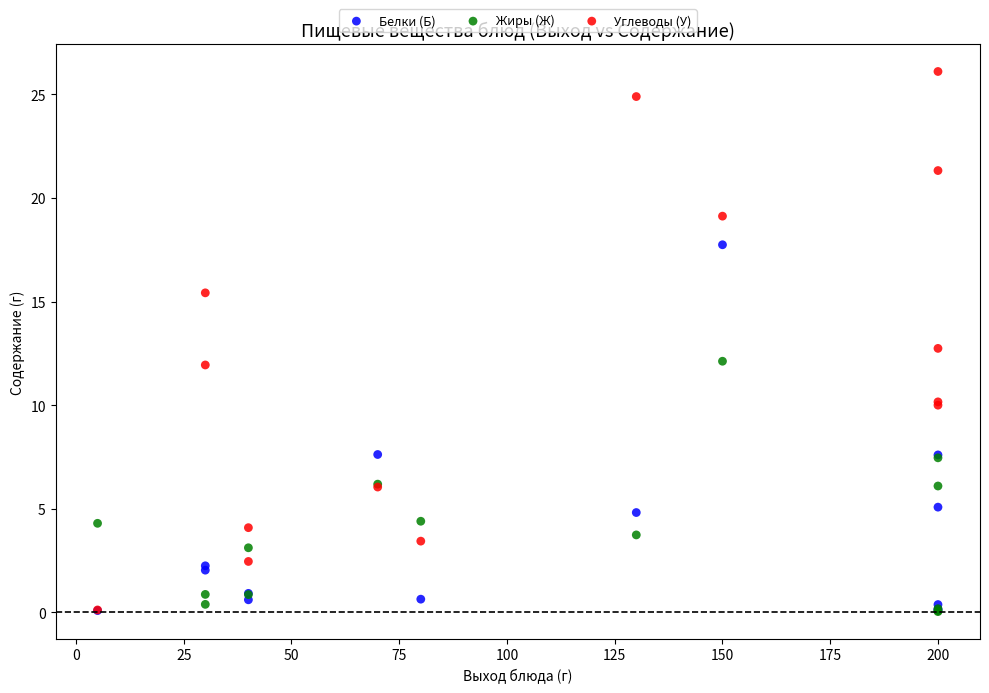

Which series has the widest spread of Y values?

Углеводы (У)